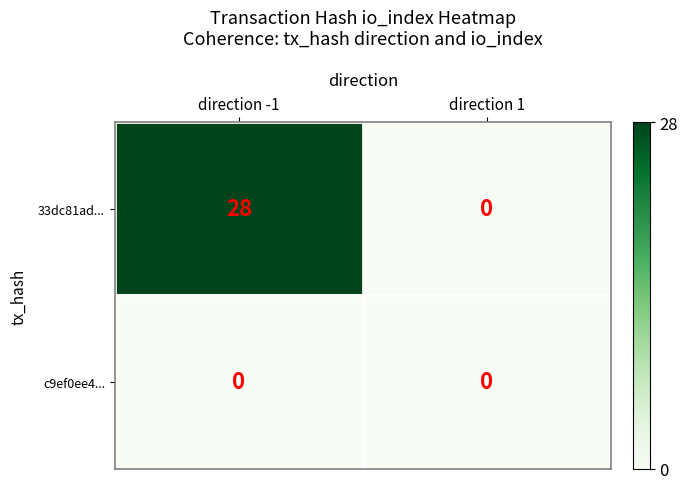

The value of 33dc81ad... at direction -1 is 28. True or false?

True